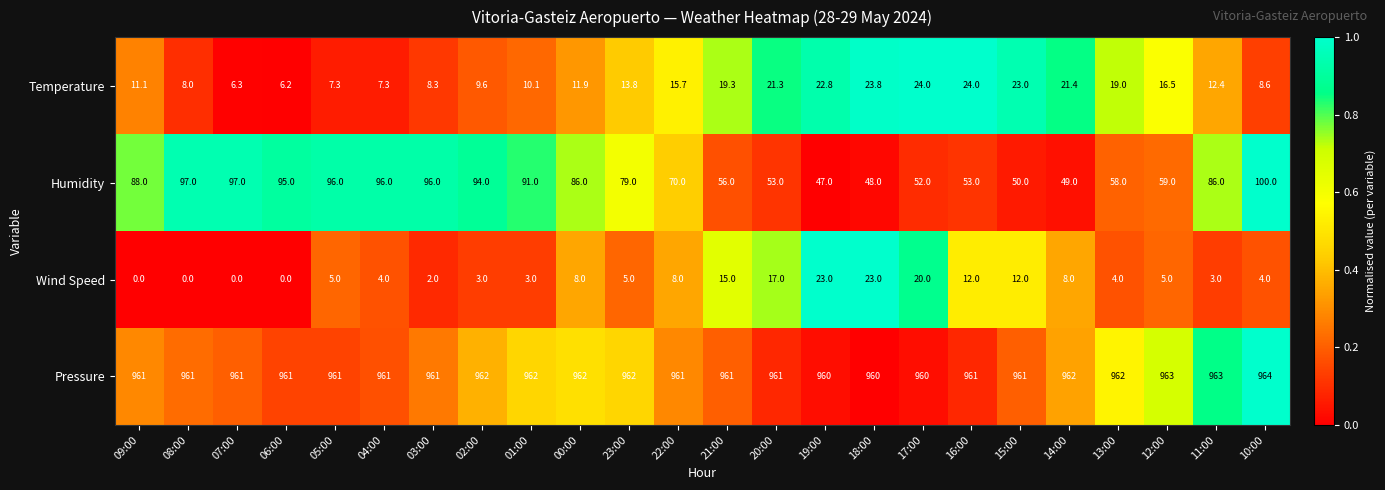

True or false: Wind Speed has a value of 8.0 at 00:00.

True